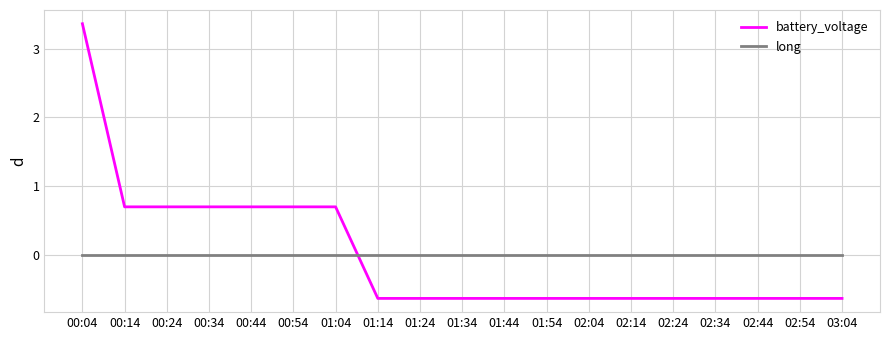

Is the value of battery_voltage at 01:24 greater than the value of long at 01:44?

No